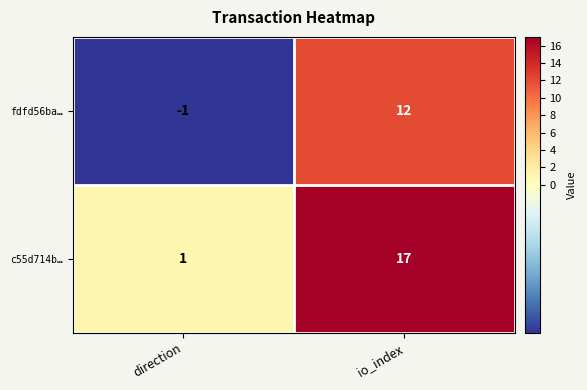

How many values in the c55d714b… series are below 17?

1